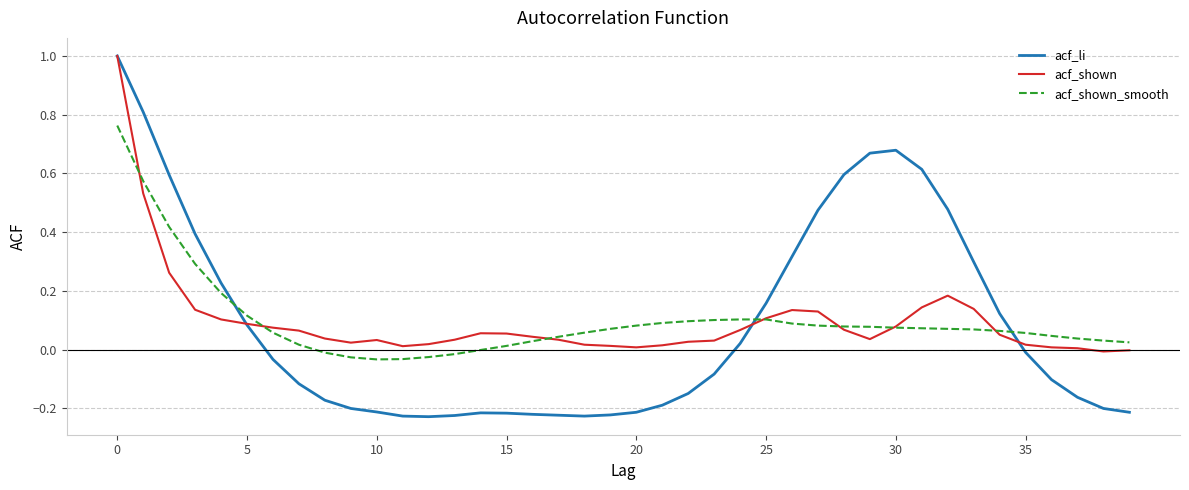

After their last crossing, which series has the higher values: acf_shown_smooth or acf_li?

acf_shown_smooth